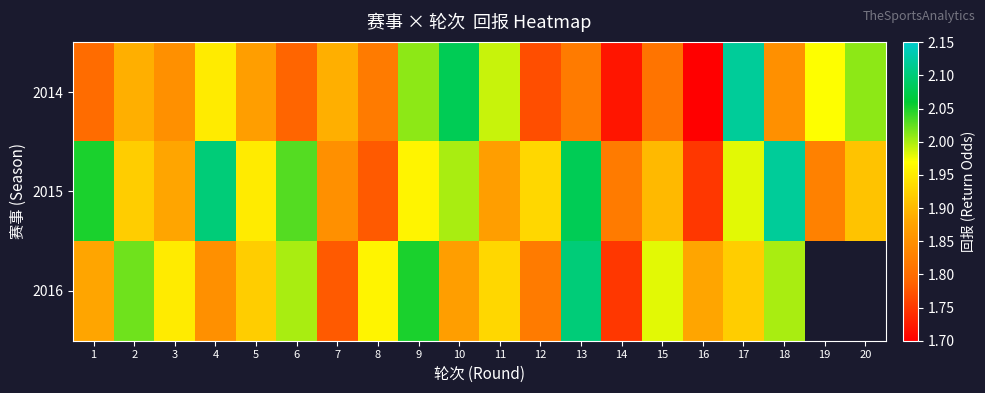

What is the greatest value displayed?

2.1